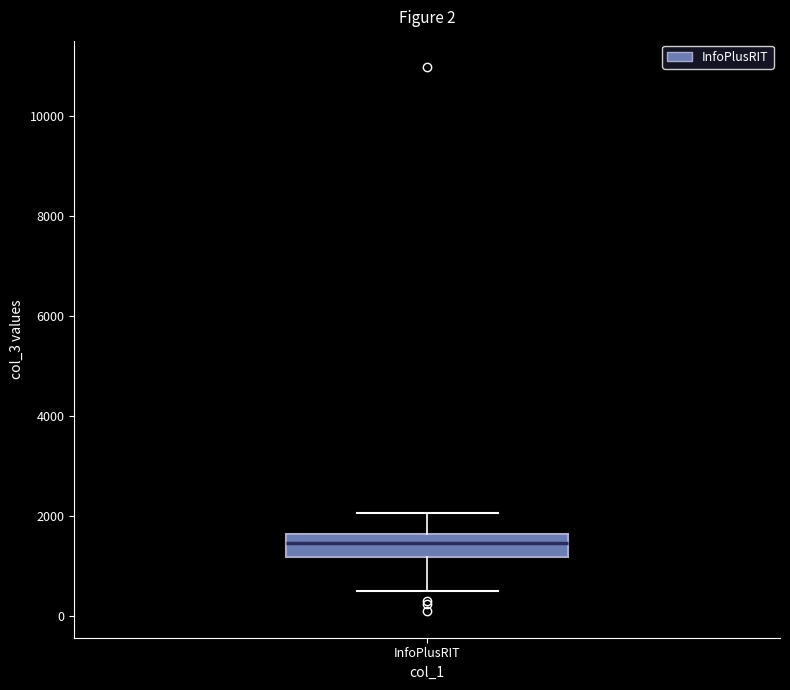

Where does the median line of the box for InfoPlusRIT sit on the y-axis? The values are not printed on the chart, so give them approximately, as read against the axis.

1400